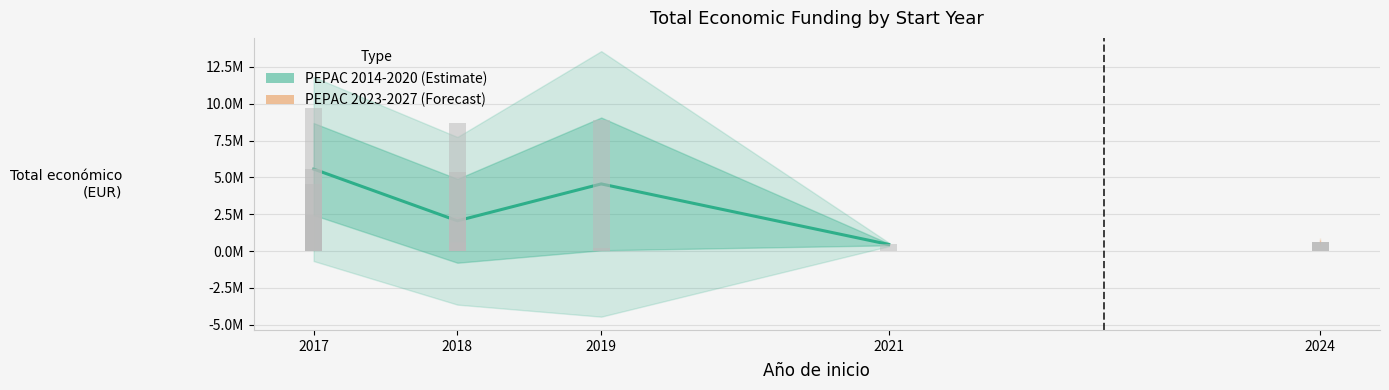

Reading right to left, extract all data points from this chart.

446440.0	4554919.0	2050190.6	5563727.0